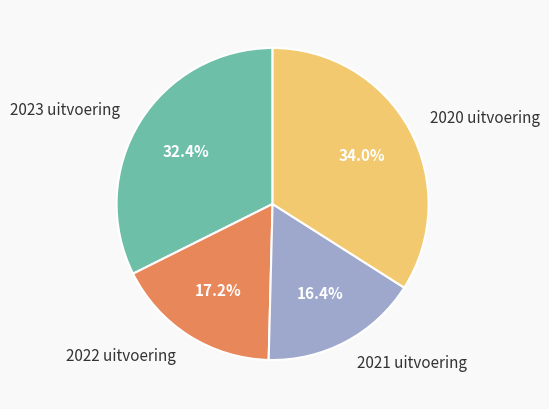

To the nearest percent, what is the difference between the largest and smallest slice percentages?

18%